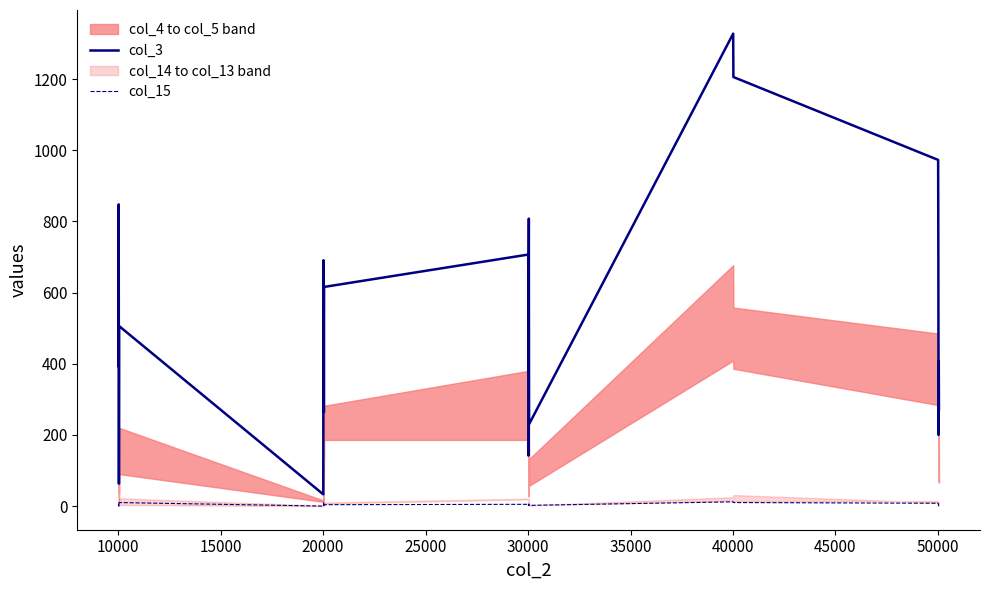

At how many categories does at least one series exceed 28?

21